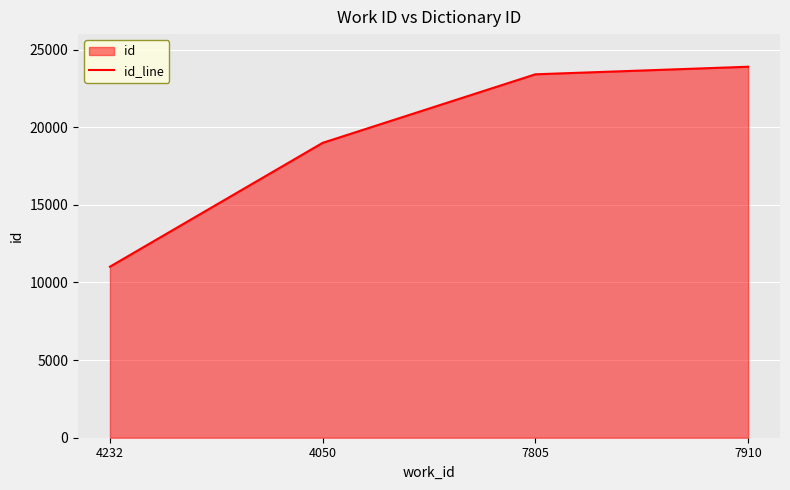

The chart shows a value of 18996 at 4050. True or false?

True